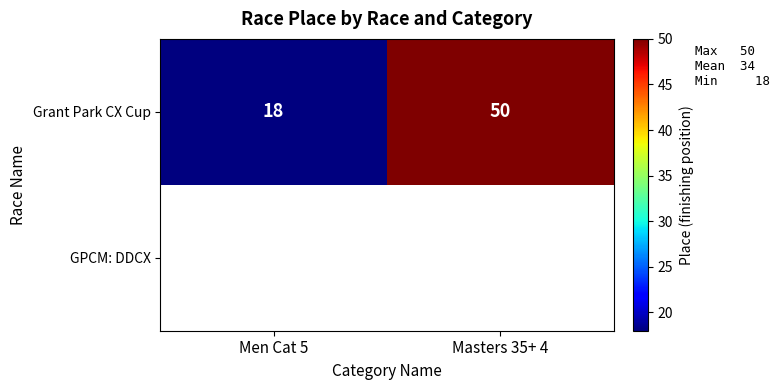

What is the average value of the Grant Park CX Cup series?

34